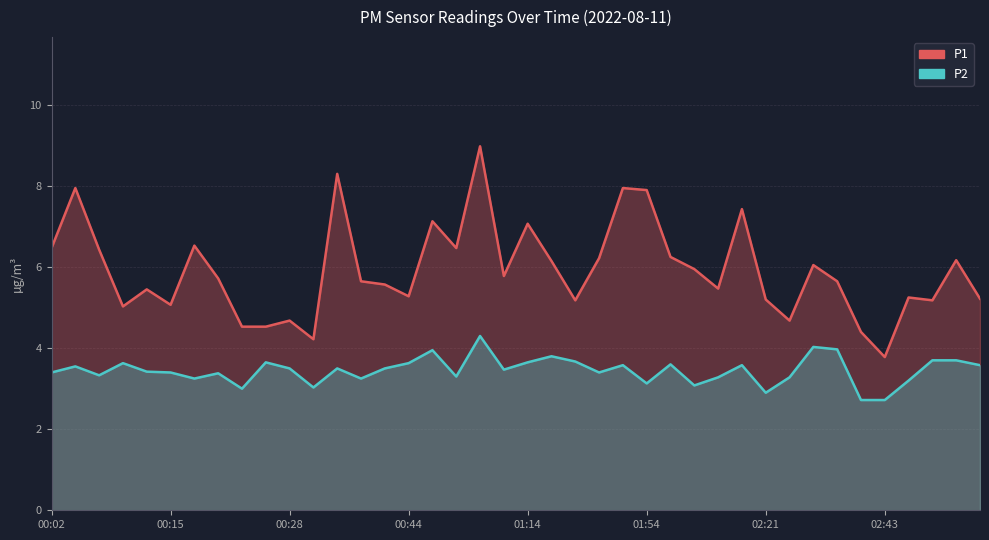

What is the sum of all P2 values?

138.0